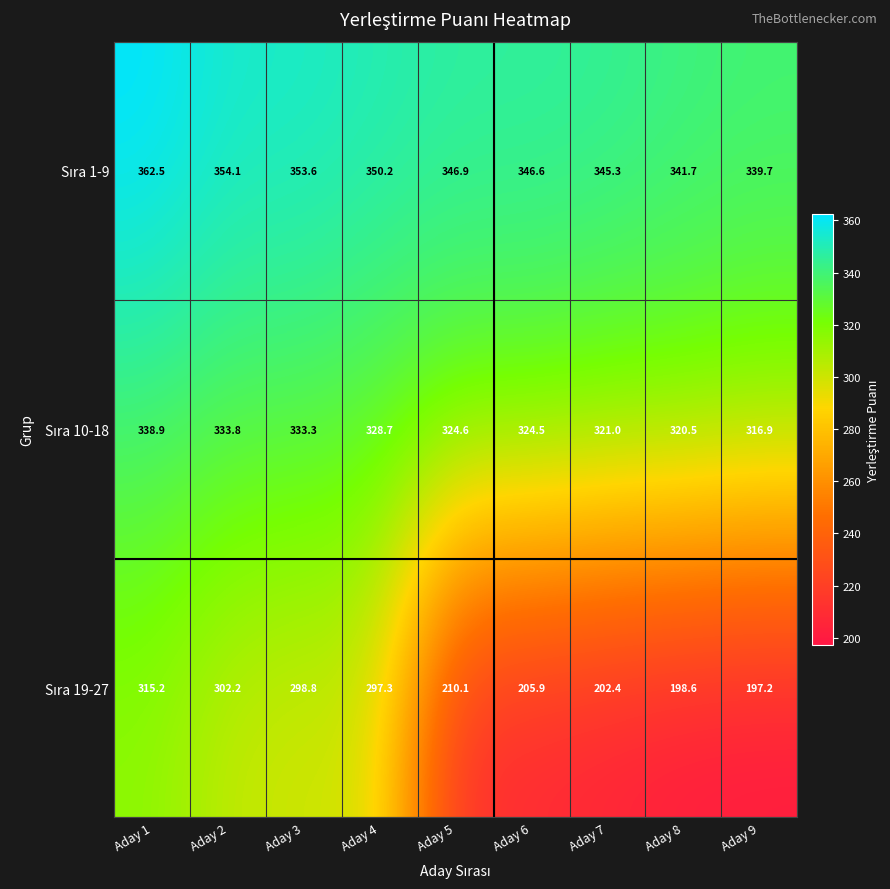

At which category is the sum across all series the highest?

Aday 1